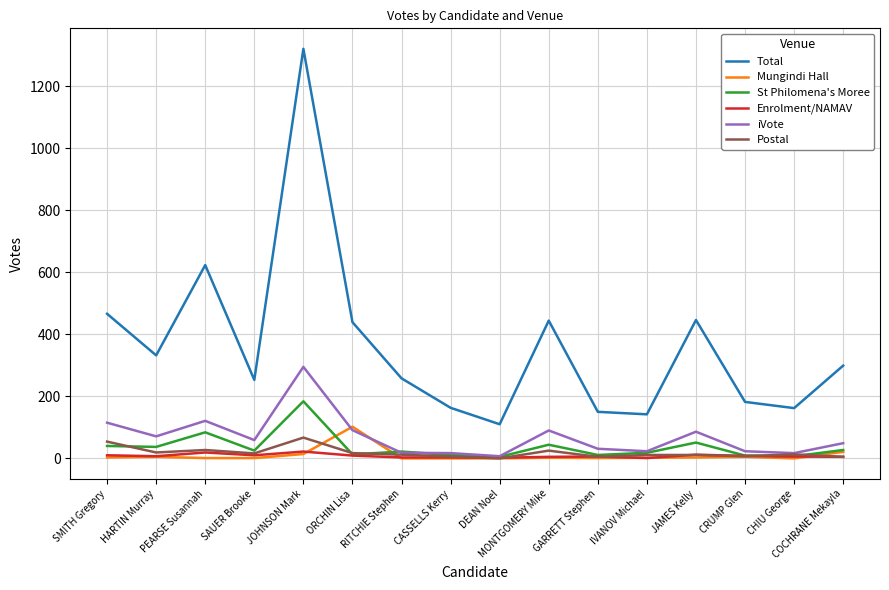

Which series has the largest range (max minus min)?

Total